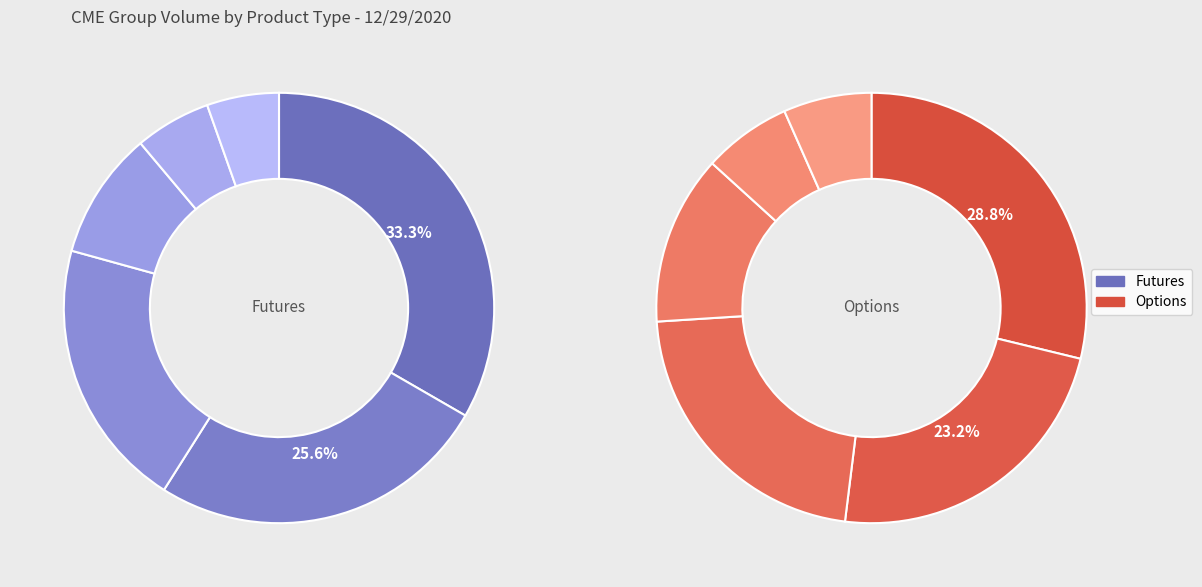

To the nearest percent, what percentage of the pie is ULTRA 10-YEAR U.S. TNOTE FUT?

5%